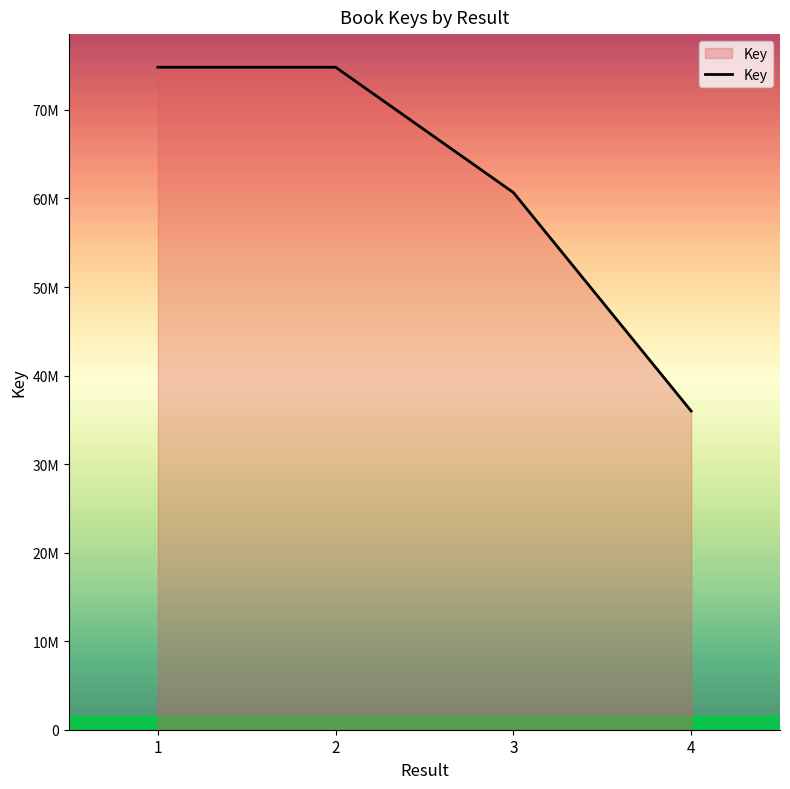

Reading right to left, list all the values displayed in this chart.

35993231	60674056	74822219	74822577